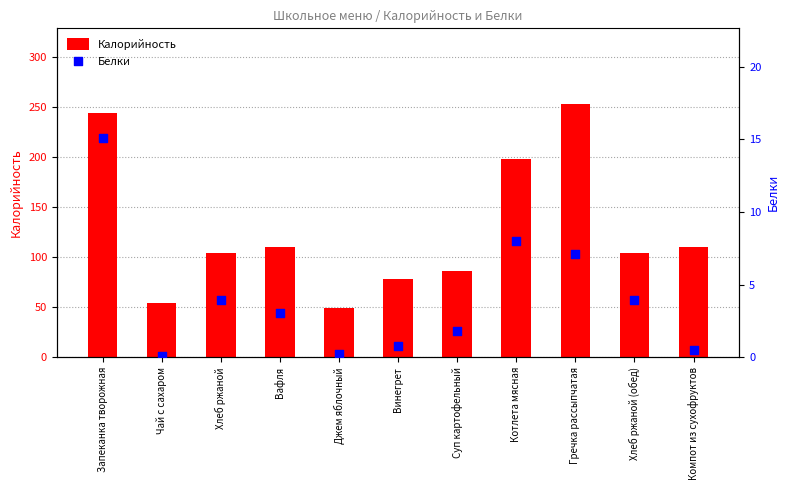

At which category is the sum across all series the highest?

Гречка рассыпчатая